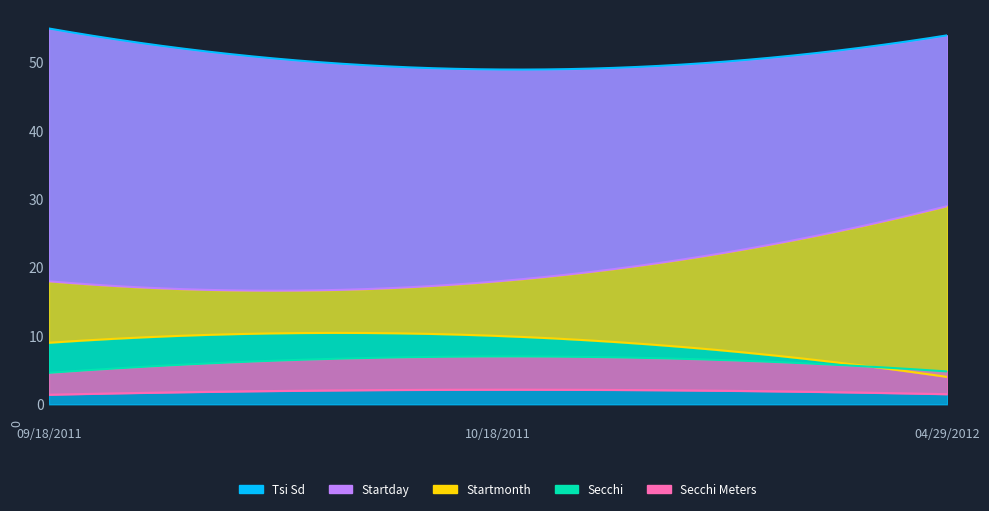

Is it true that Secchi Meters equals 1.5 at 04/29/2012?

True